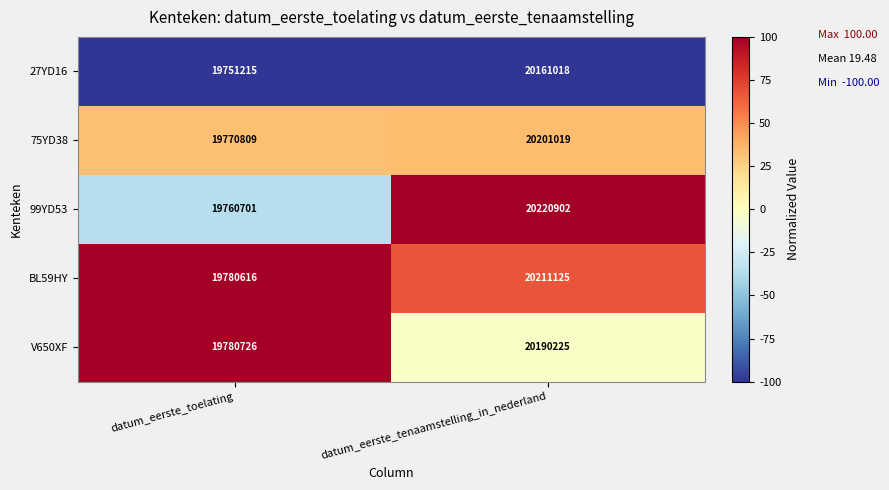

Which series has the widest spread of values?

99YD53